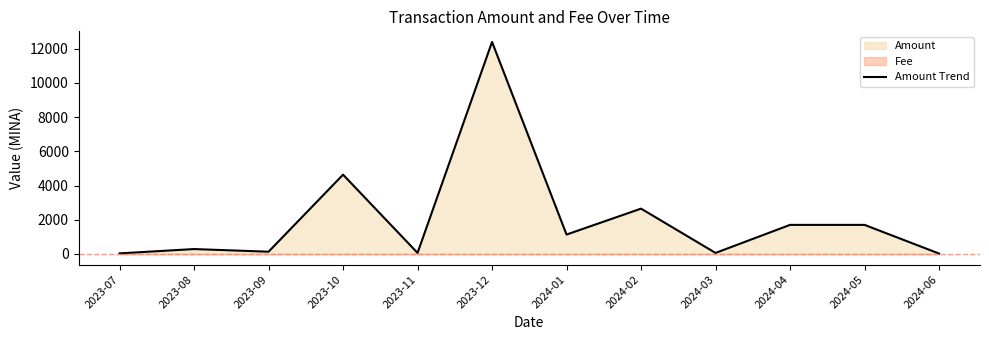

What is the maximum value shown in the chart?

12400.3